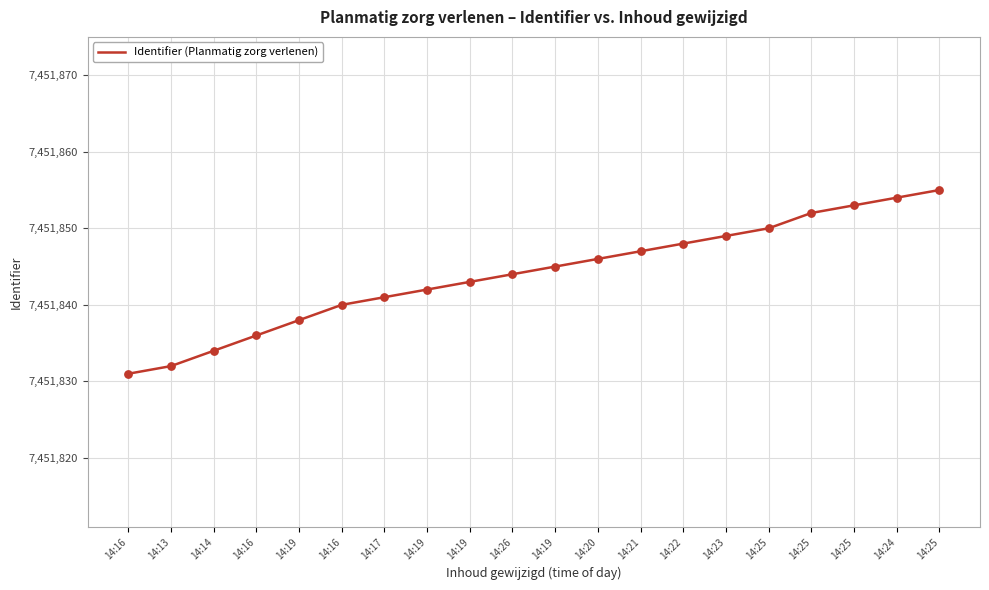

Which has a higher value, 14:21 or 14:17?

14:21